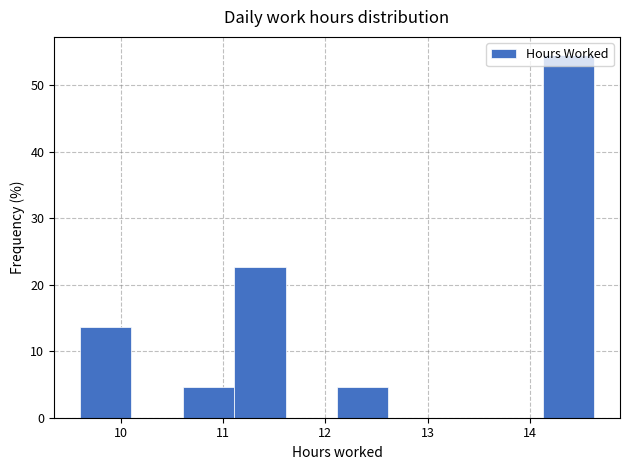

Reading left to right, list every bar in this chart as the range it spans on the x-axis followed by its height. Neither the bar edges nor the heights are printed on the chart, so give them approximately, as read against the axes.

9.6 to 10.1: 14
10.1 to 10.6: 0
10.6 to 11.1: 5
11.1 to 11.6: 23
11.6 to 12.1: 0
12.1 to 12.6: 5
12.6 to 13.1: 0
13.1 to 13.6: 0
13.6 to 14.1: 0
14.1 to 14.6: 55